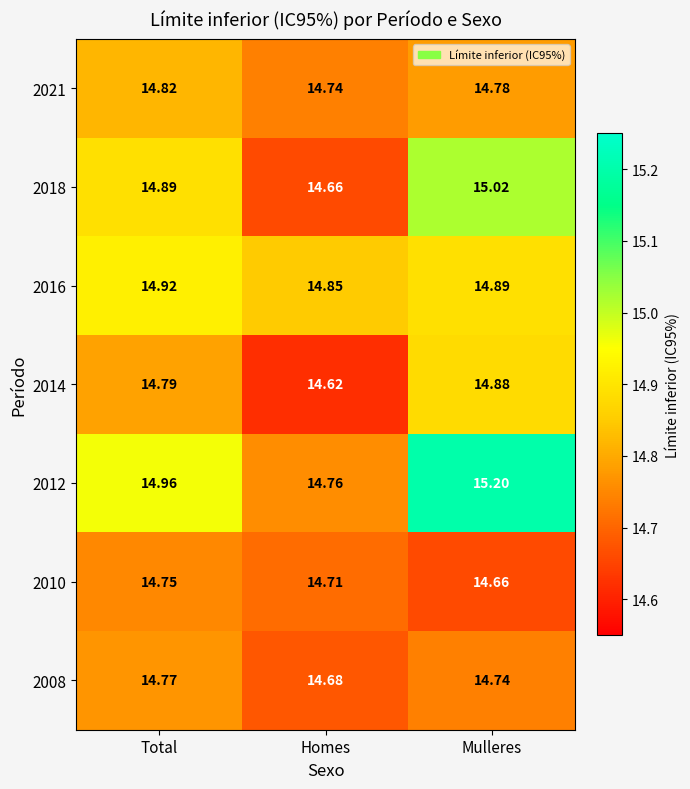

At which label is 2014 closest to 14?

Homes